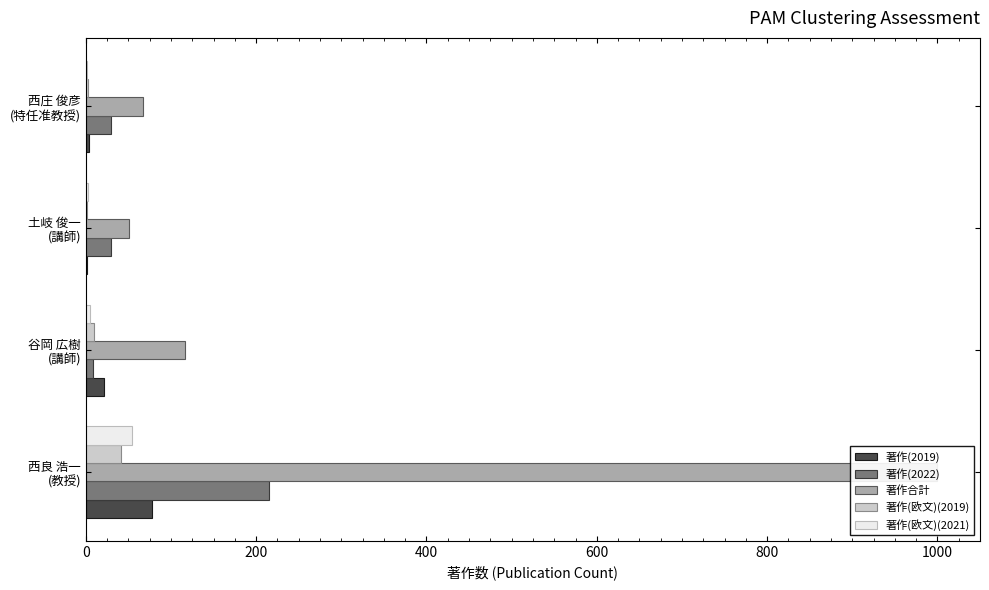

What is the value of the 著作(欧文)(2019) bar at the 3rd from the left?

1